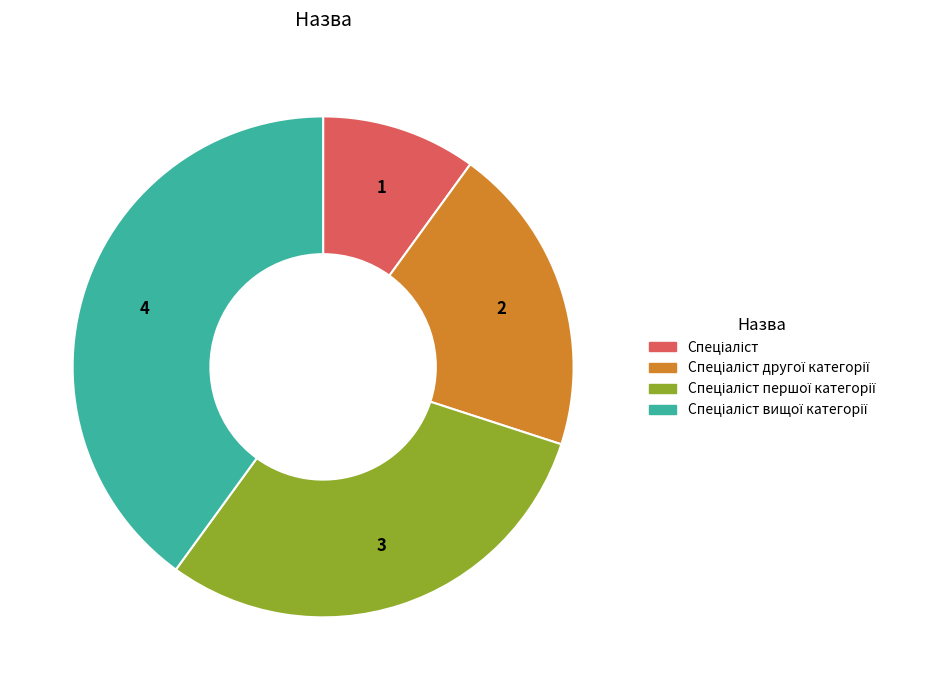

Is there any slice that represents more than half of the pie?

No